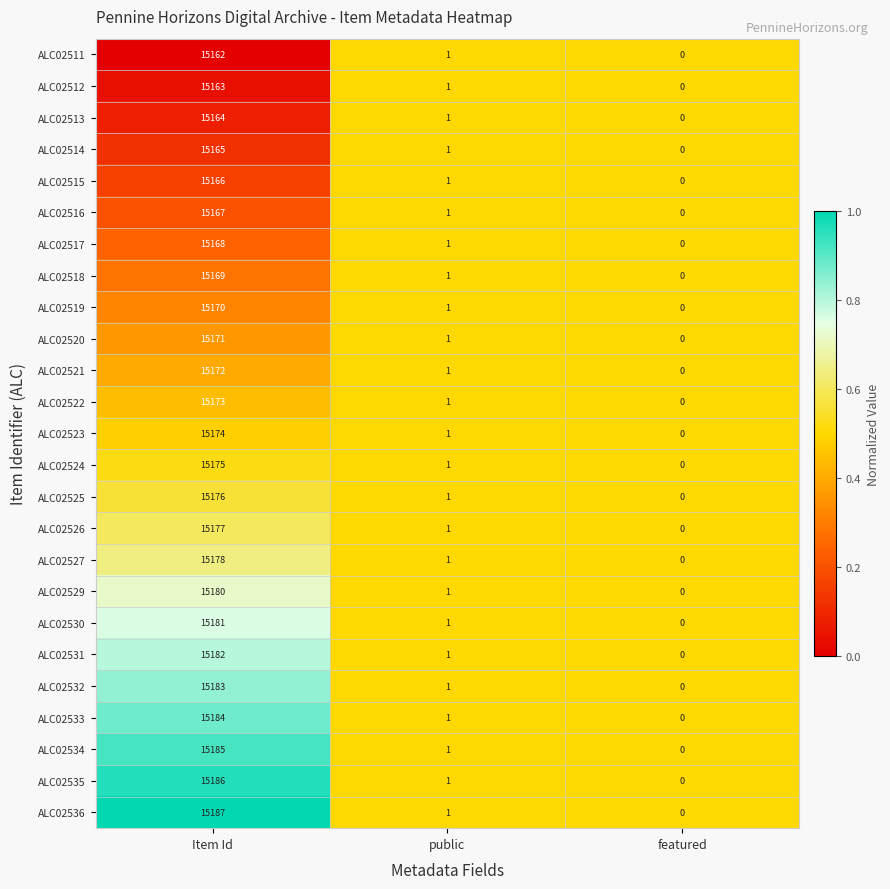

Which series has the largest total across all categories?

ALC02536